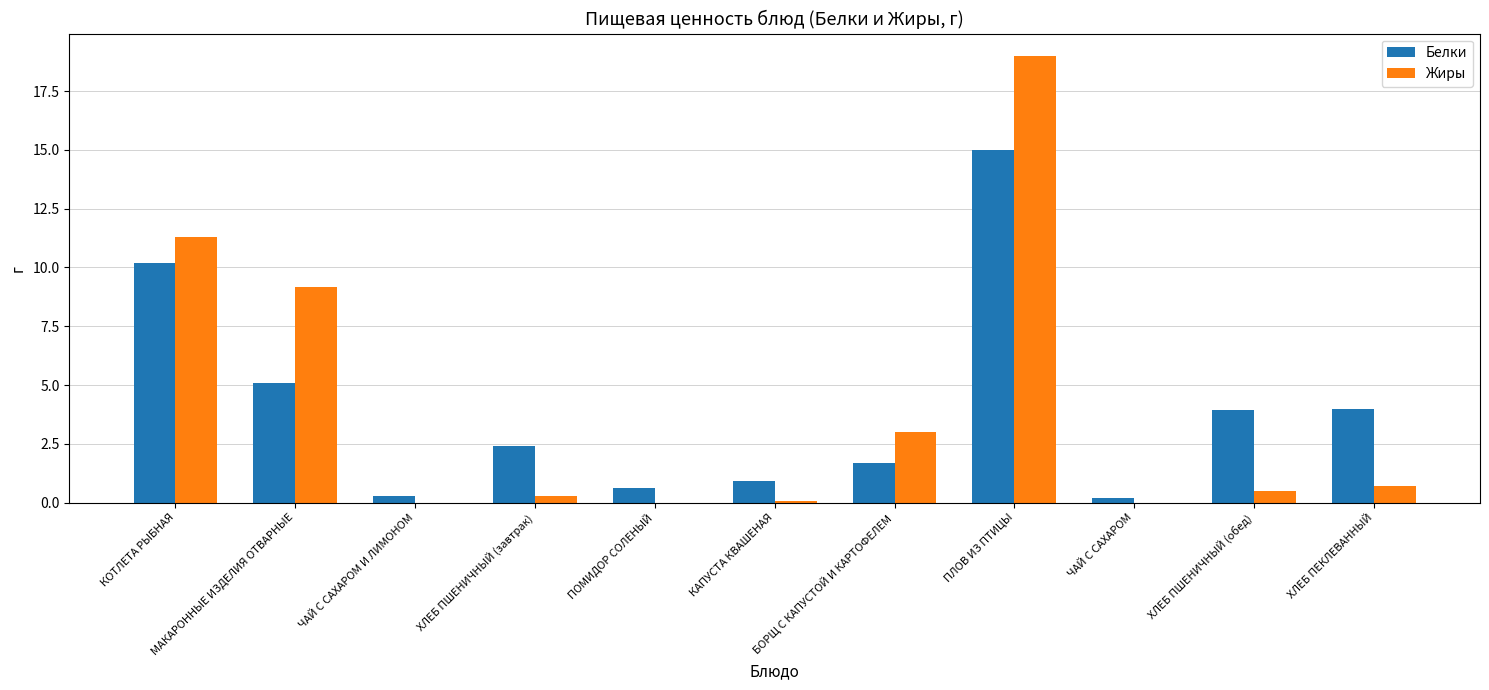

What is the approximate value of Жиры at БОРЩ С КАПУСТОЙ И КАРТОФЕЛЕМ?

3.0